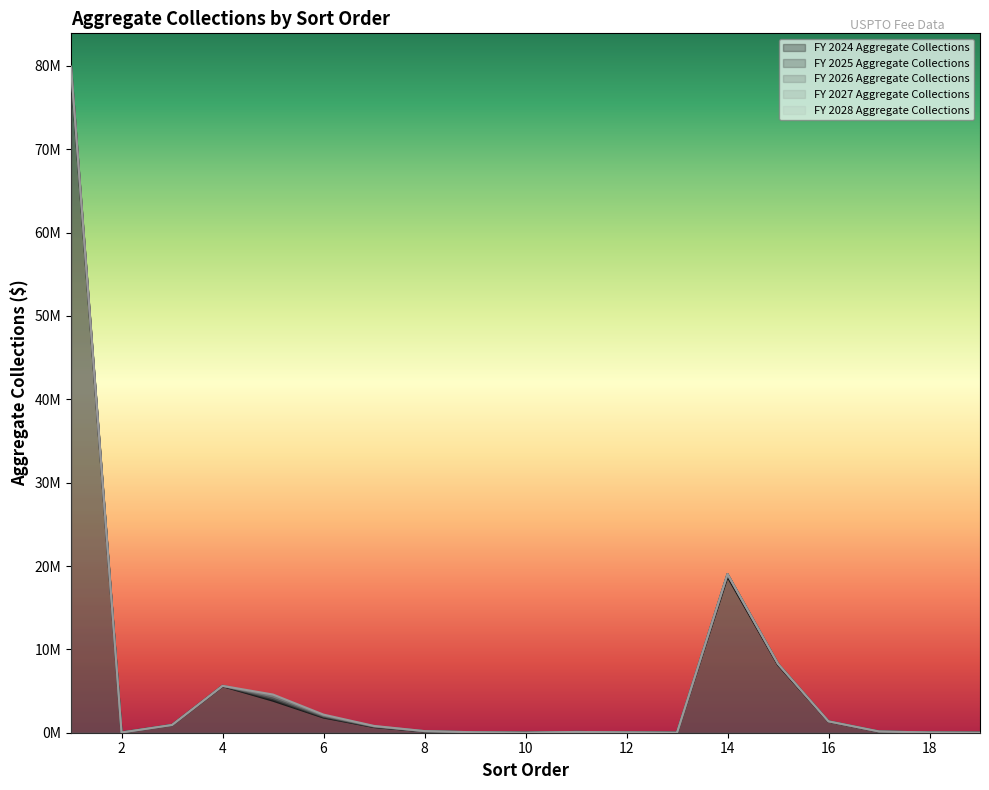

In FY 2028 Aggregate Collections, how many points are lower than both neighbors (excluding endpoints)?

3